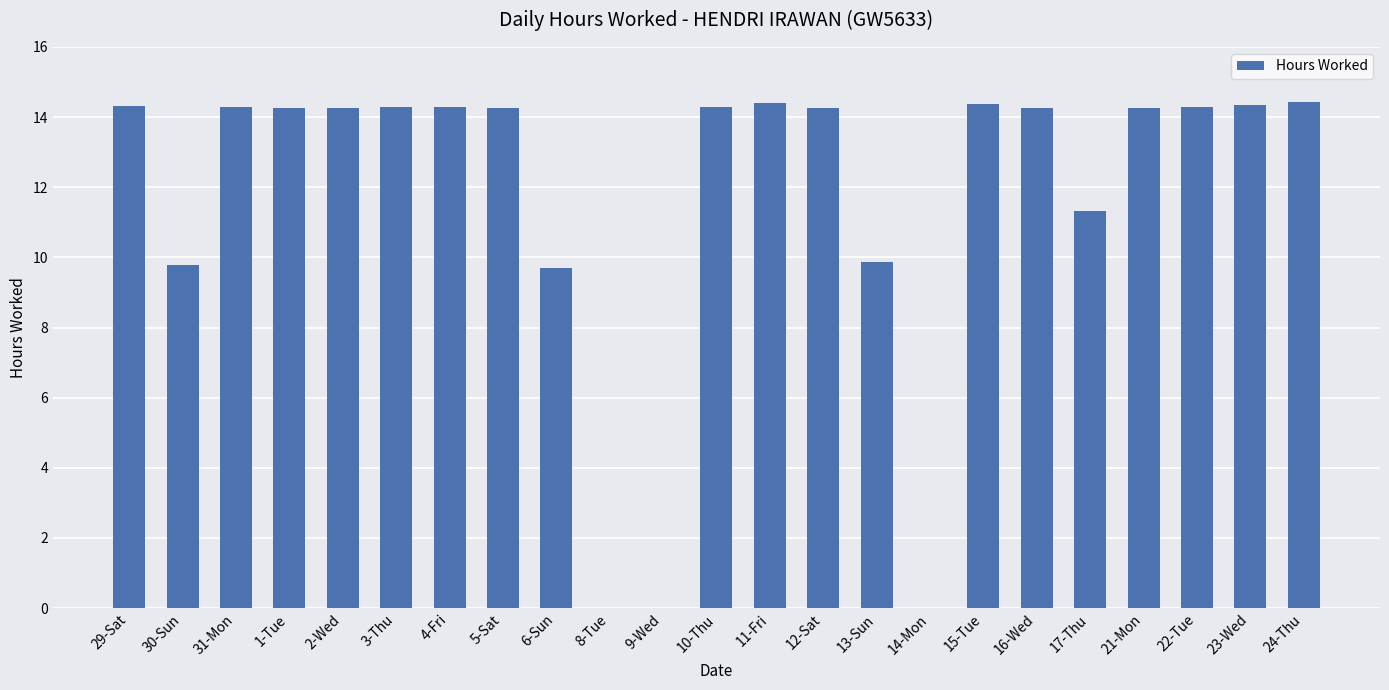

True or false: the data shows 20.1 at 12-Sat.

False